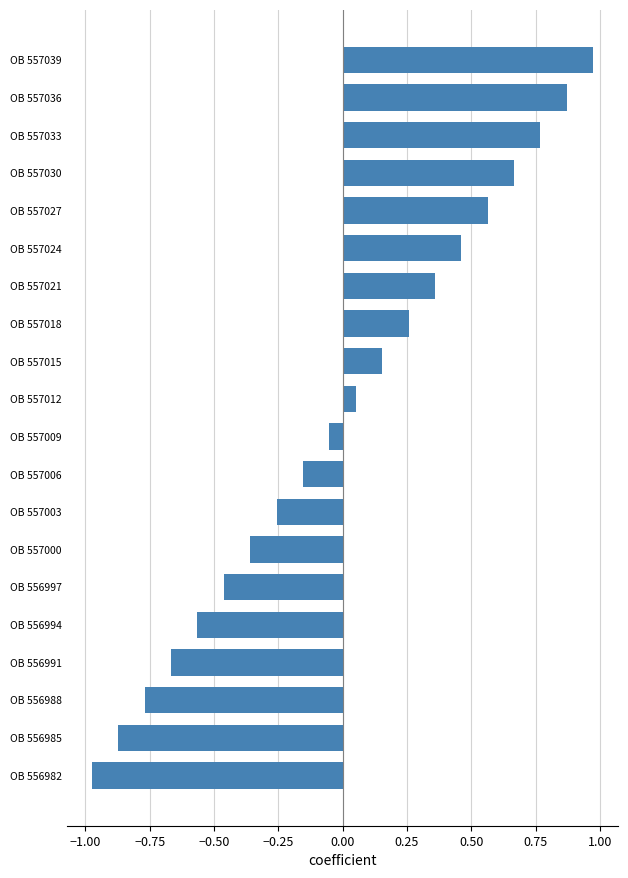

List the labels in order of value, largest first.

OB 557039, OB 557036, OB 557033, OB 557030, OB 557027, OB 557024, OB 557021, OB 557018, OB 557015, OB 557012, OB 557009, OB 557006, OB 557003, OB 557000, OB 556997, OB 556994, OB 556991, OB 556988, OB 556985, OB 556982